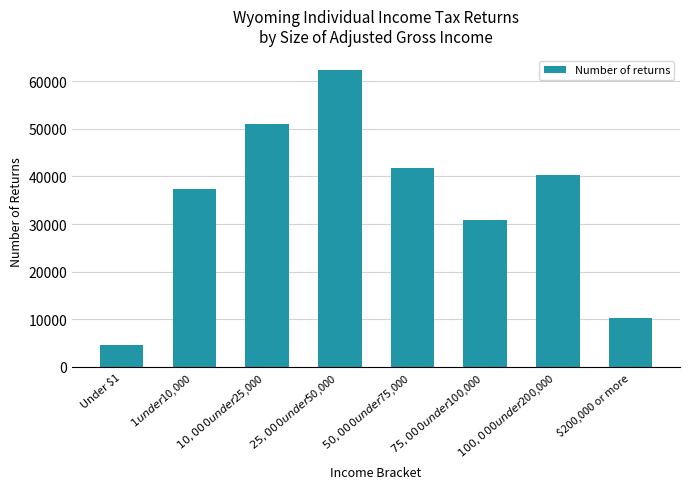

True or false: the data shows 41770 at $50,000 under $75,000.

True